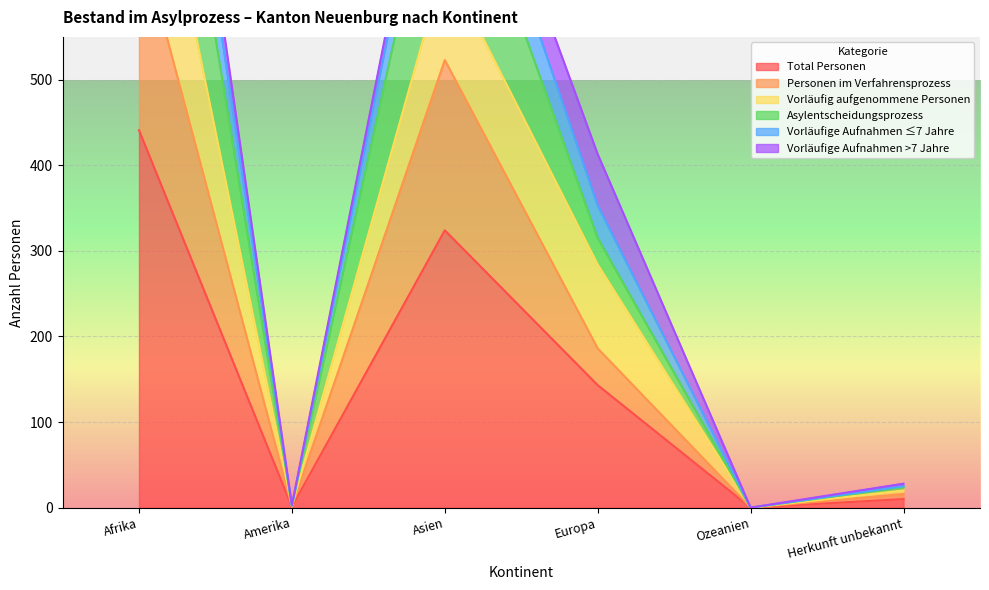

Which category has the highest value across all series?

Afrika